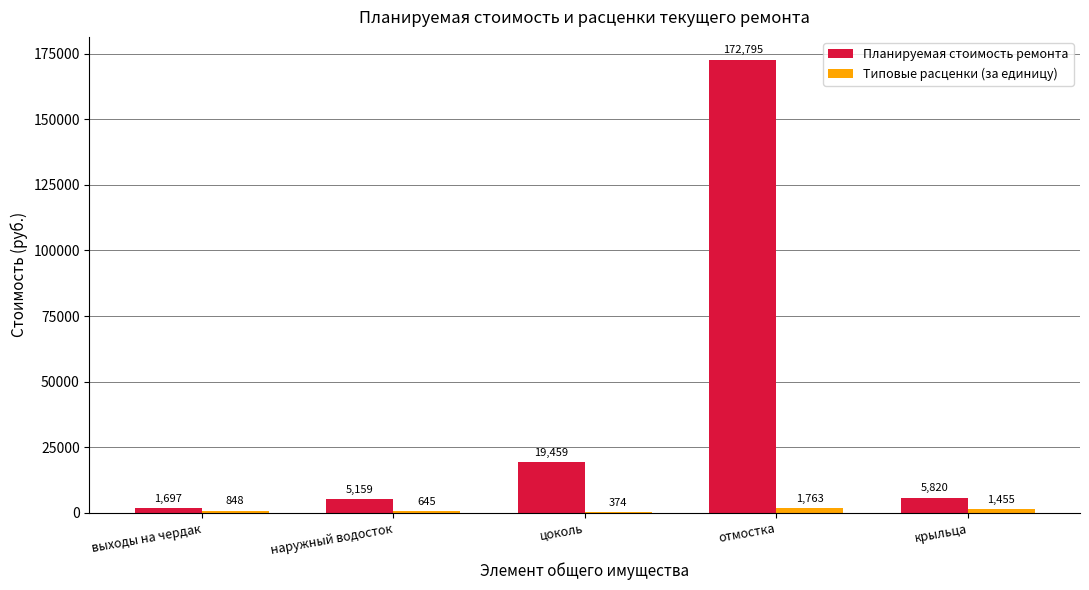

The value of Планируемая стоимость ремонта at наружный водосток is 5158.8. True or false?

True